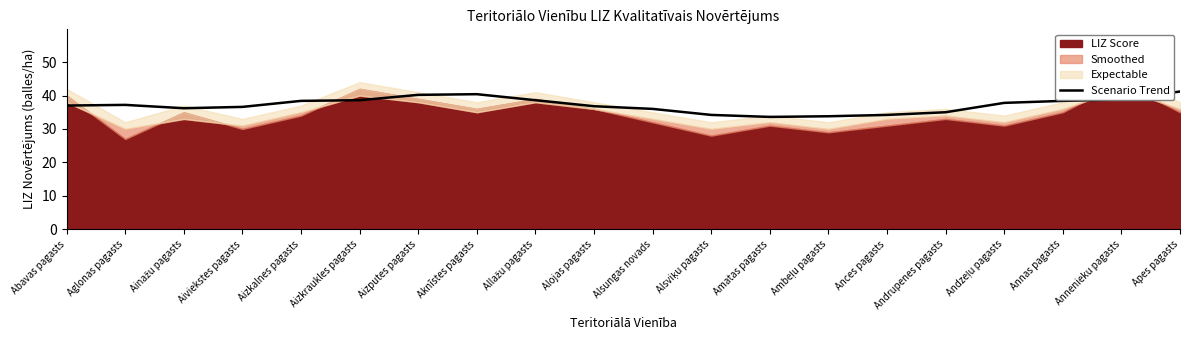

What is the highest value of the Scenario Trend series?

41.2